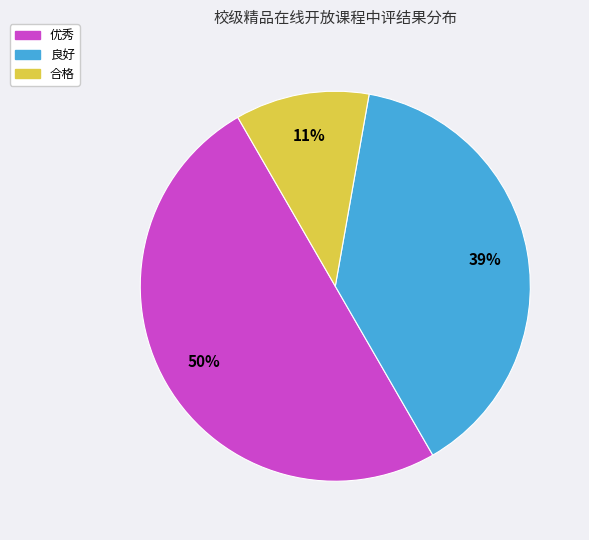

Approximately how many times larger is the value at 优秀 compared to 良好?

1.3